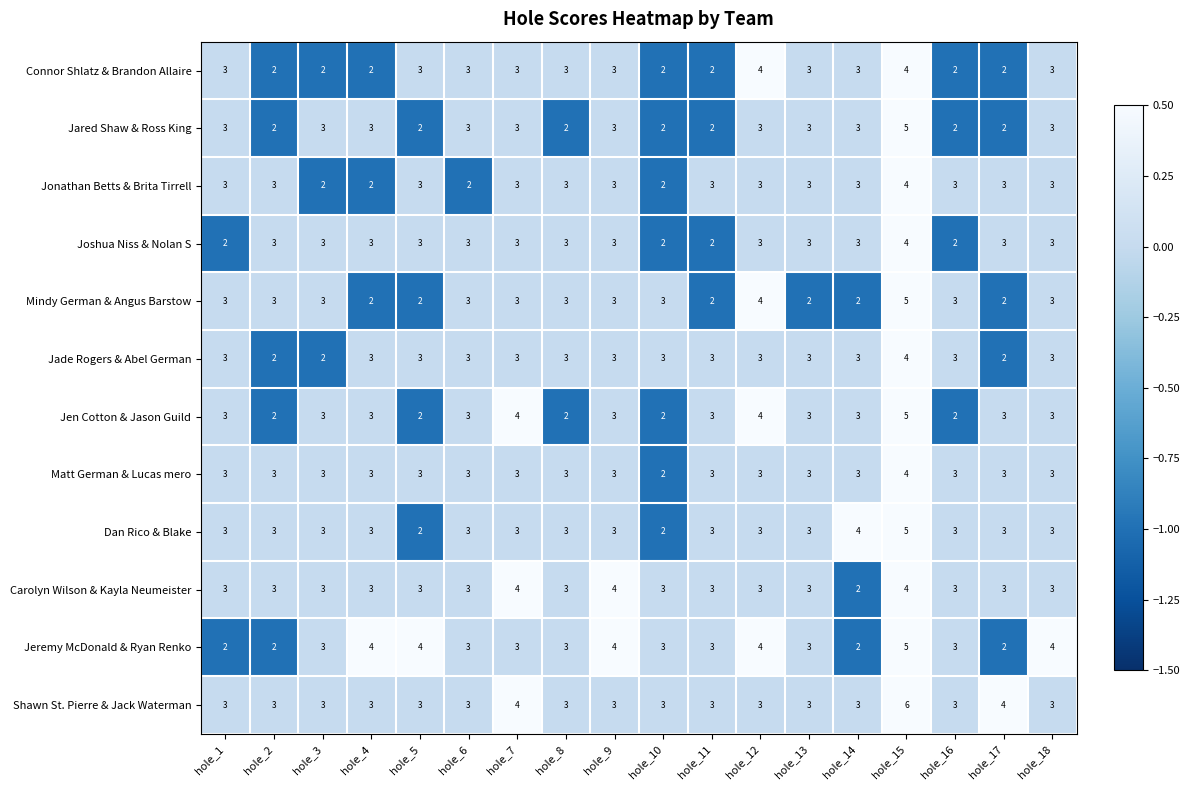

Count the number of categories in the chart.

18